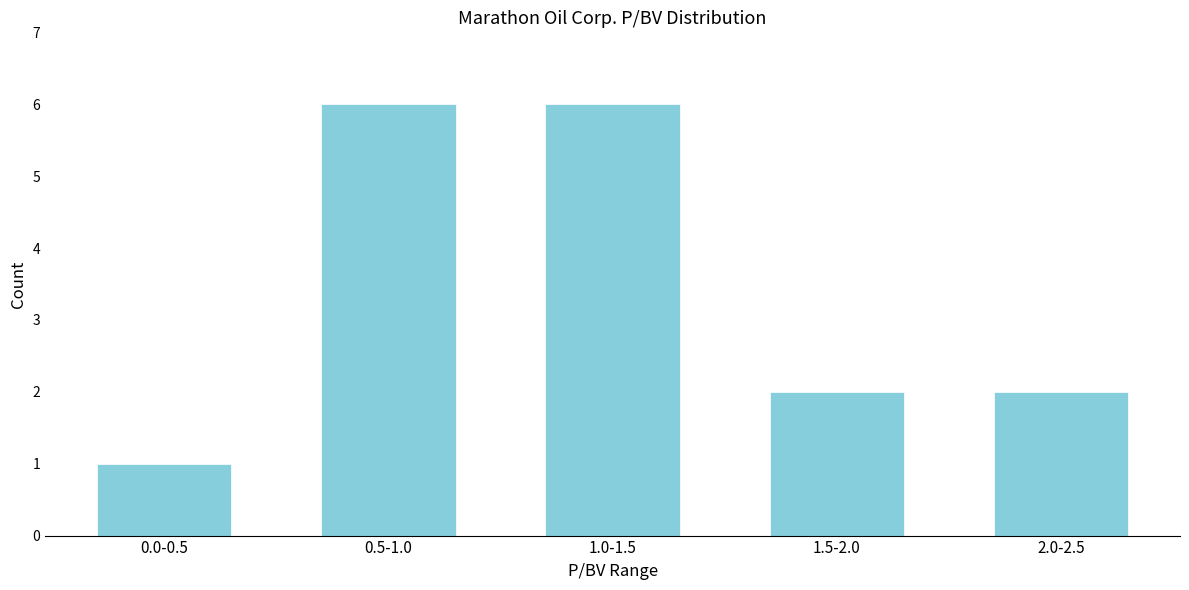

Reading left to right, transcribe all the data shown in this chart.

1	6	6	2	2